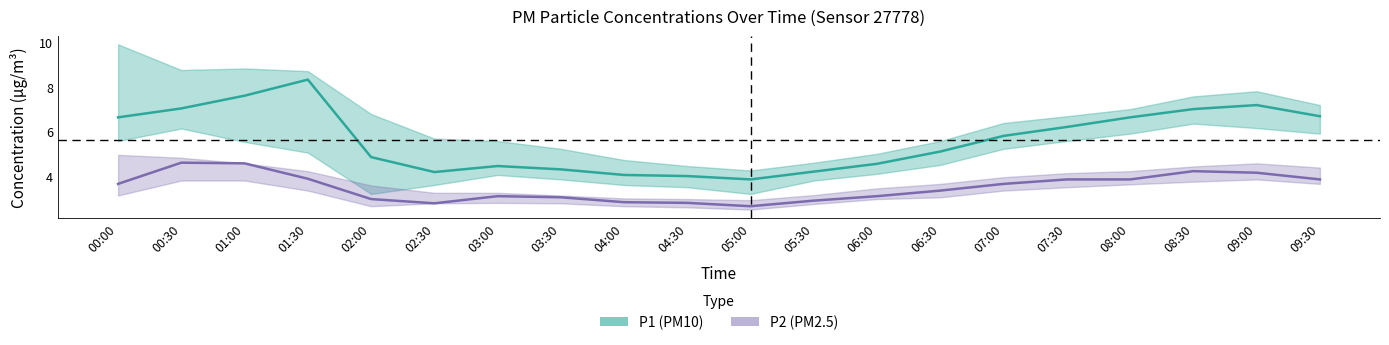

At how many categories does at least one series exceed 7?

4